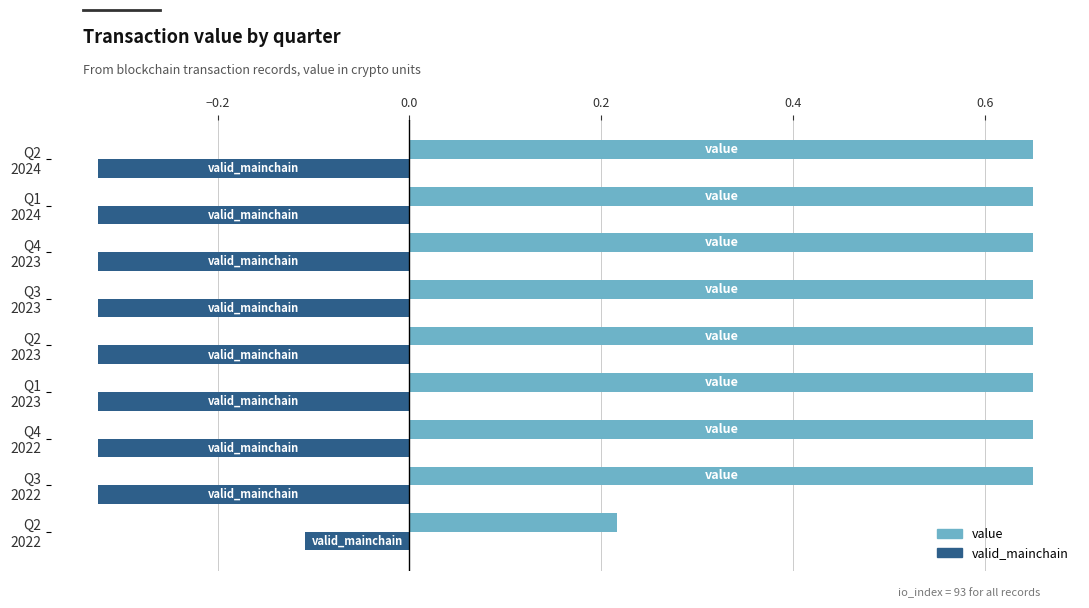

At how many categories does at least one series exceed 0?

9